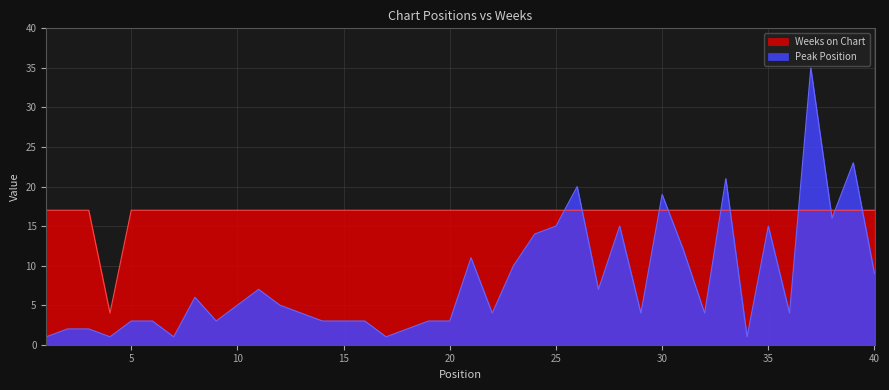

Rank the series by their maximum value, from lowest to highest.

Weeks on Chart, Peak Position